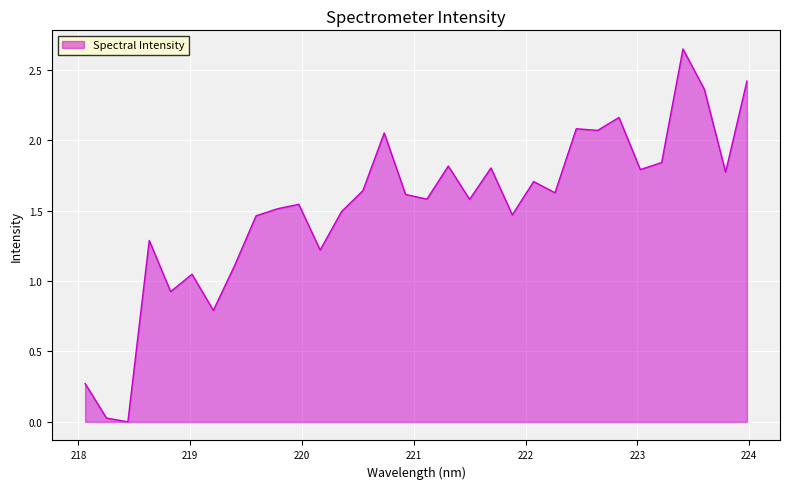

At which label does the data first exceed 1?

218.6332